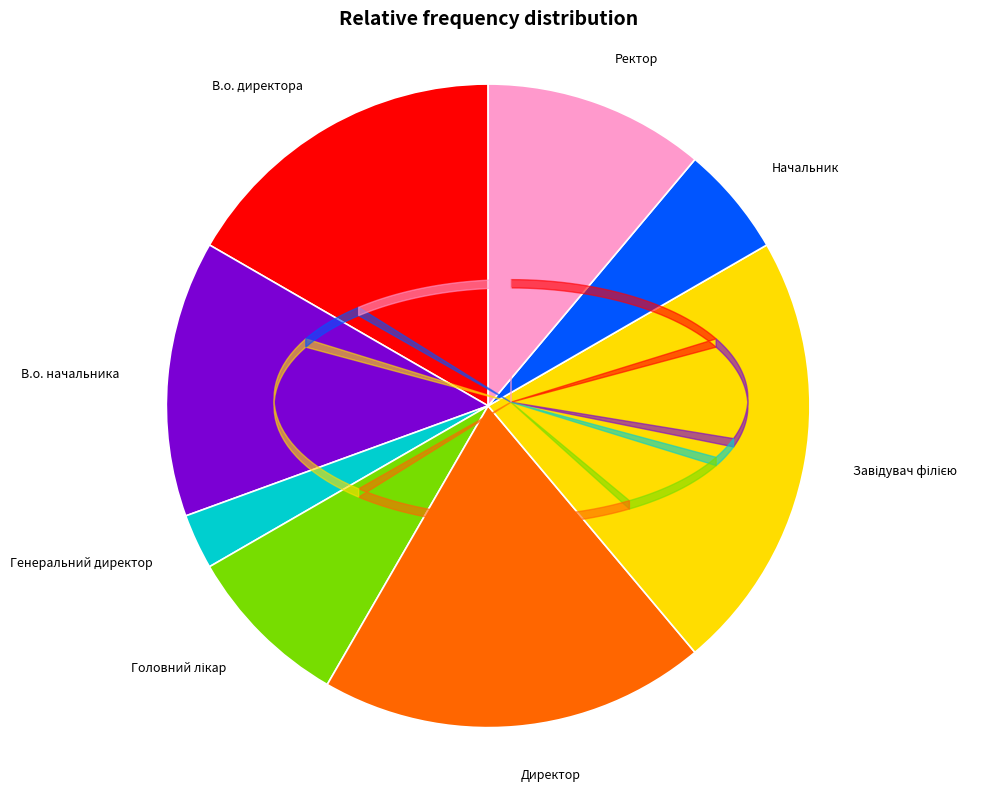

True or false: Ректор accounts for 1% of the total.

False